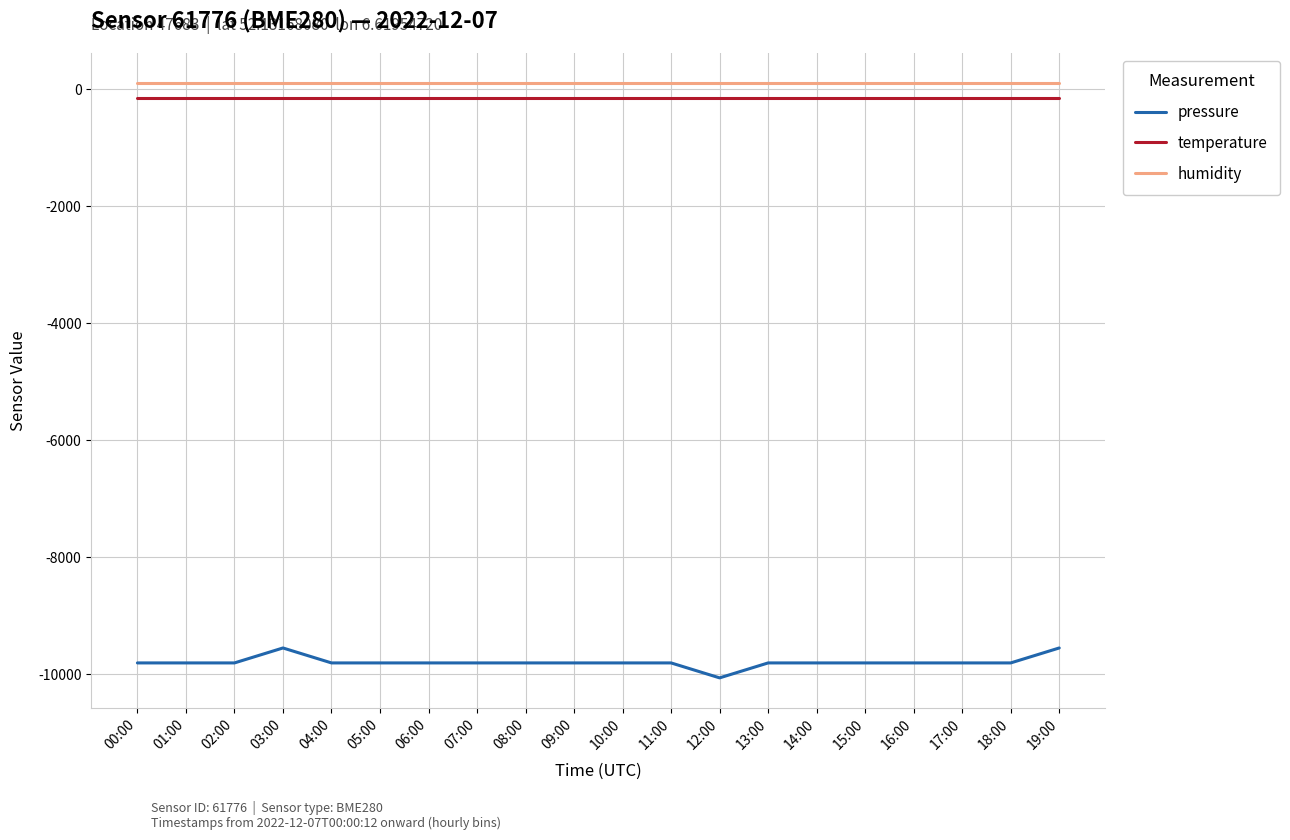

What is the minimum value shown in the chart?

-10062.6